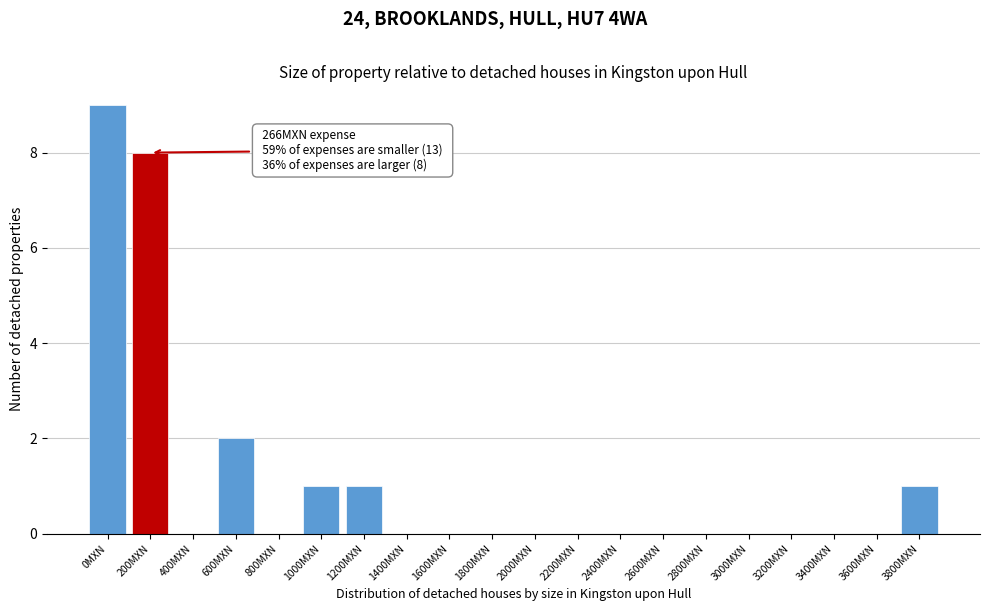

Reading right to left, list all the values displayed in this chart.

3800MXN=1	3600MXN=0	3400MXN=0	3200MXN=0	3000MXN=0	2800MXN=0	2600MXN=0	2400MXN=0	2200MXN=0	2000MXN=0	1800MXN=0	1600MXN=0	1400MXN=0	1200MXN=1	1000MXN=1	800MXN=0	600MXN=2	400MXN=0	200MXN=8	0MXN=9